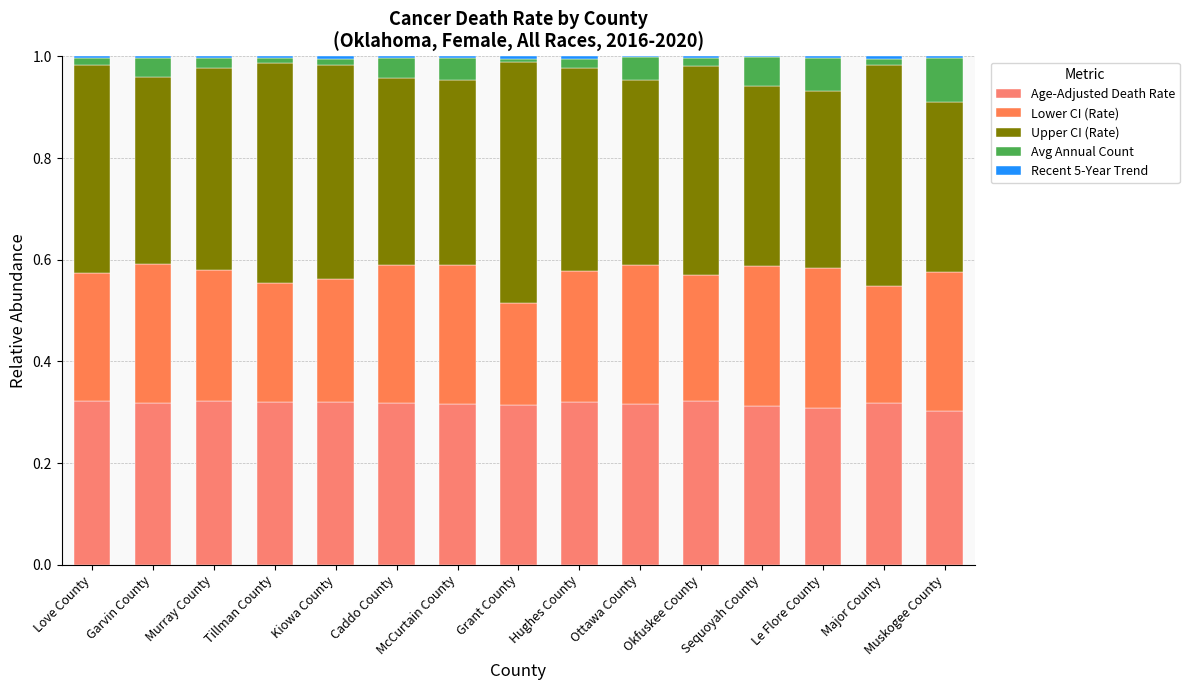

How many categories are shown in the chart?

15